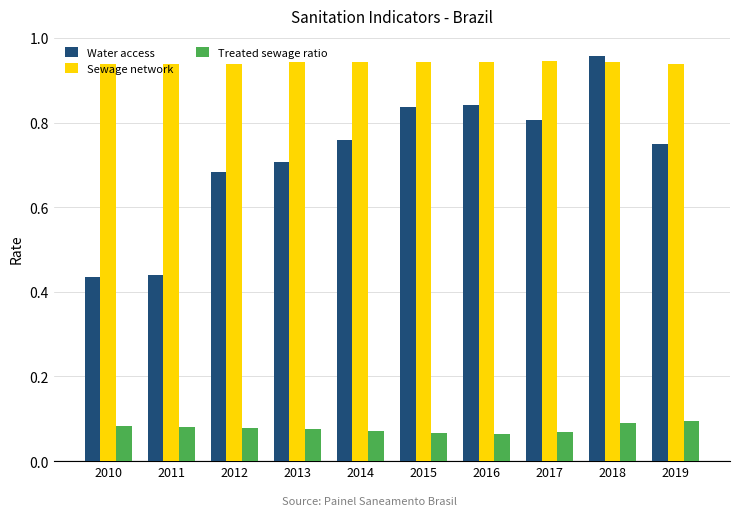

Count the number of data series in this chart.

3